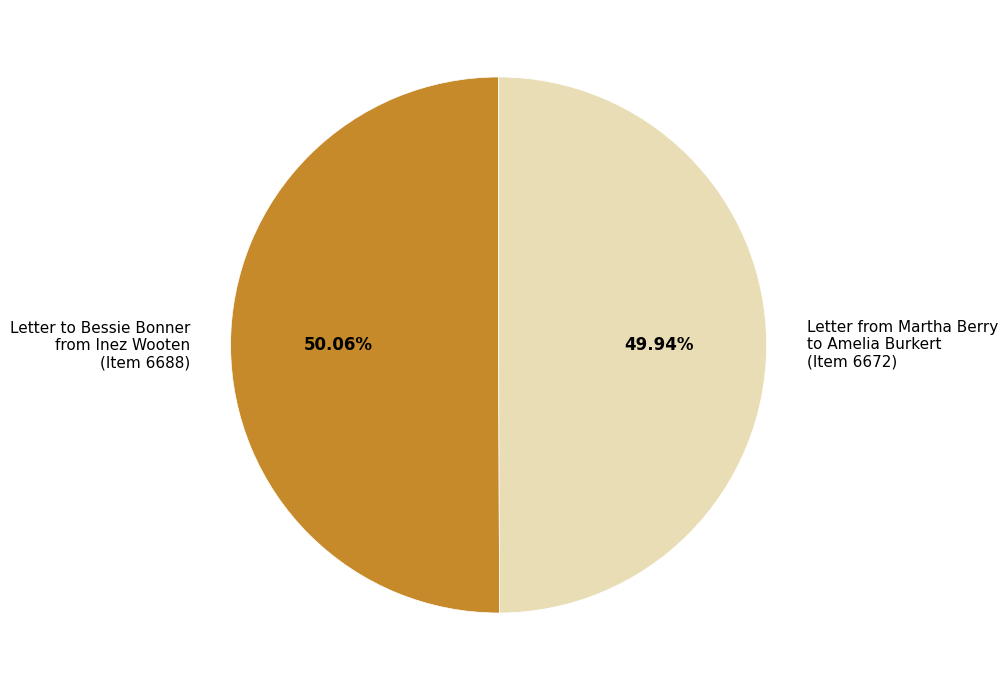

Is the sum of Letter from Martha Berry to Amelia Burkert (Item 6672) and Letter to Bessie Bonner from Inez Wooten (Item 6688) greater than half?

Yes